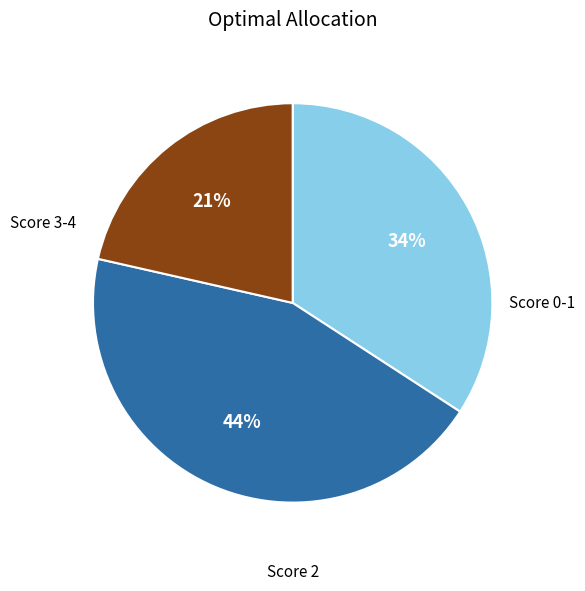

To the nearest percent, what is the difference between the largest and smallest slice percentages?

23%